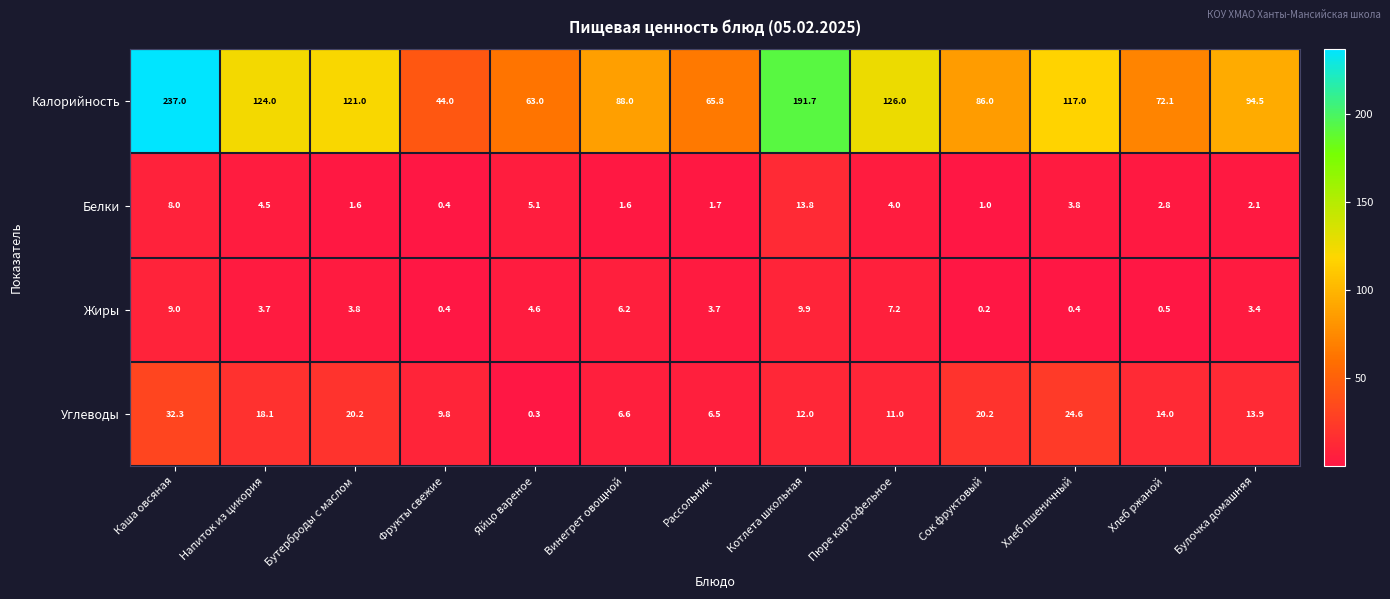

Count the number of categories in the chart.

13